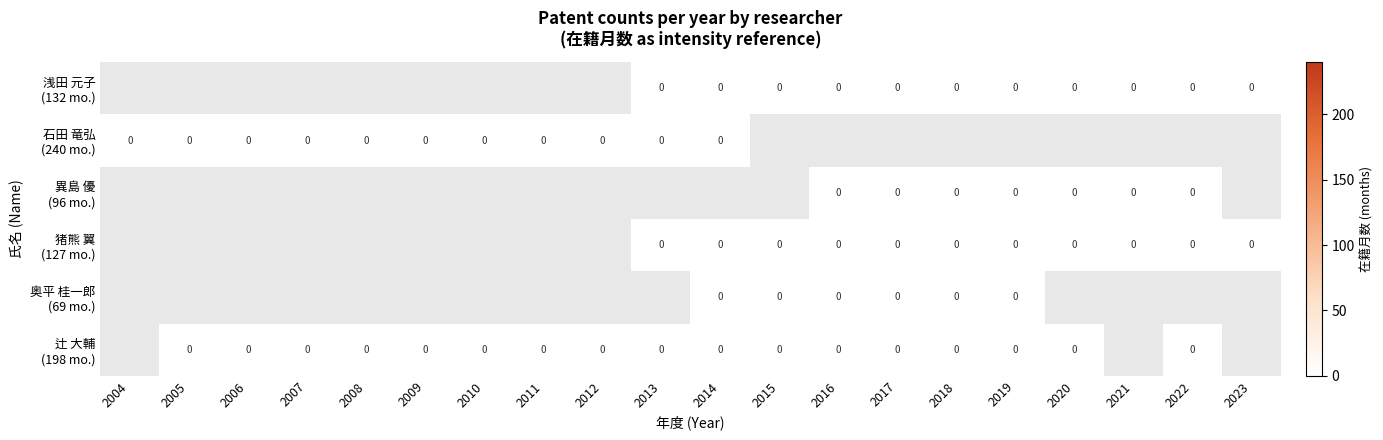

Rank the categories by 辻 大輔 (198 mo.) value from lowest to highest.

2004, 2005, 2006, 2007, 2008, 2009, 2010, 2011, 2012, 2013, 2014, 2015, 2016, 2017, 2018, 2019, 2020, 2021, 2022, 2023